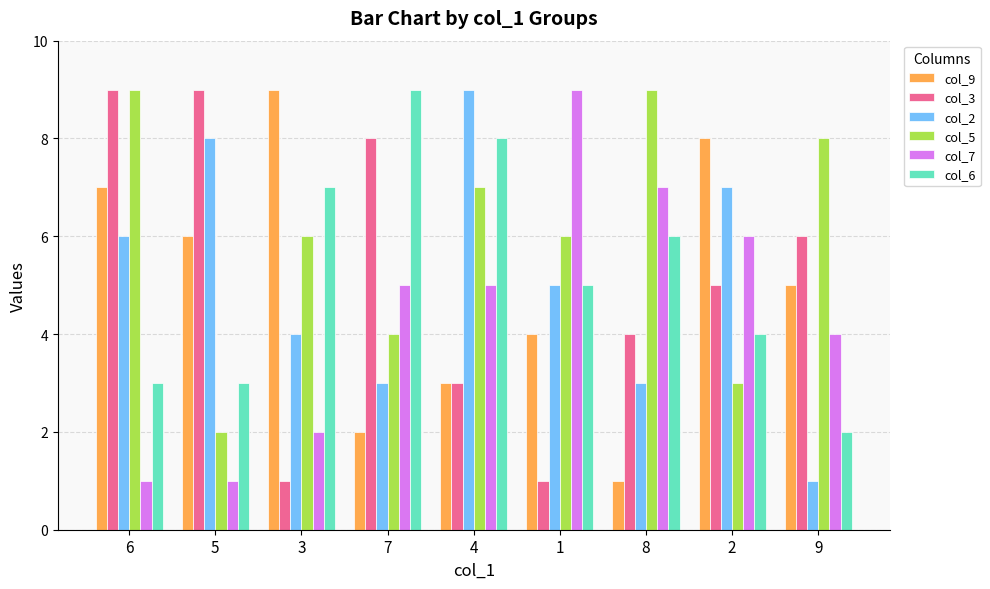

Which series changed the most between 4 and 8?

col_2